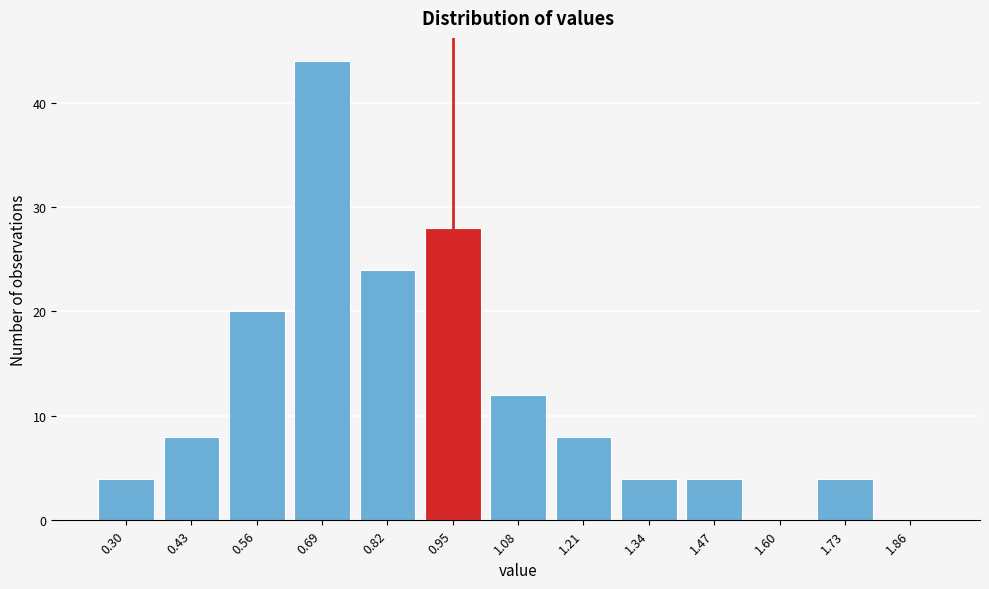

Reading left to right, transcribe all the data shown in this chart.

0.30=4	0.43=8	0.56=20	0.69=44	0.82=24	0.95=28	1.08=12	1.21=8	1.34=4	1.47=4	1.60=0	1.73=4	1.86=0